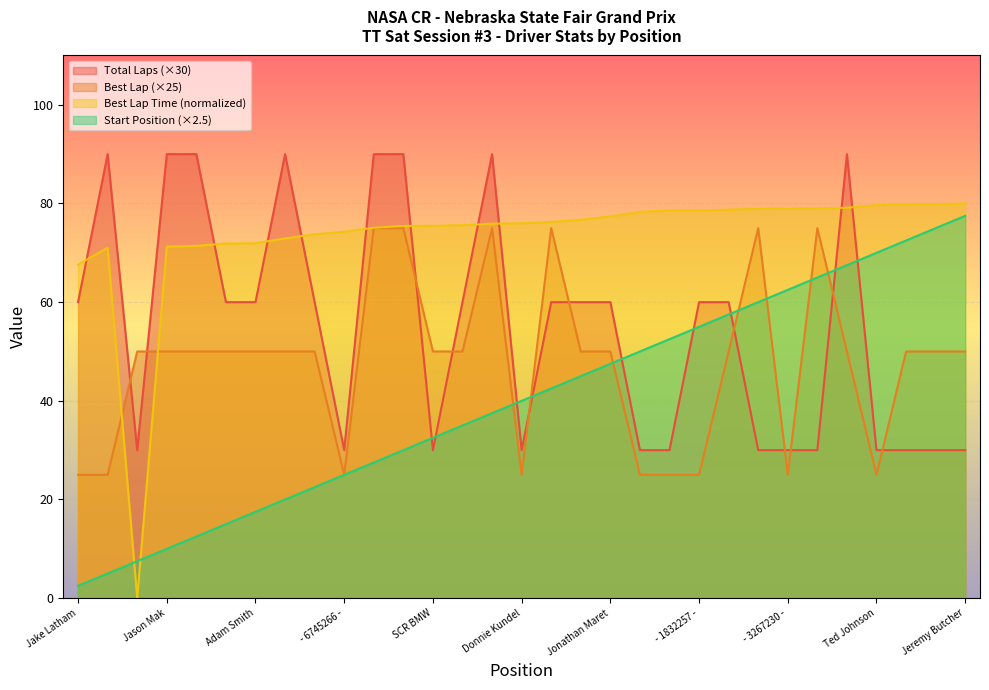

Reading right to left, what are all the values shown in this chart?

Total Laps: 30.0	30.0	30.0	30.0	90.0	30.0	30.0	30.0	60.0	60.0	30.0	30.0	60.0	60.0	60.0	30.0	90.0	60.0	30.0	90.0	90.0	30.0	60.0	90.0	60.0	60.0	90.0	90.0	30.0	90.0	60.0
Best Lap: 50.0	50.0	50.0	25.0	50.0	75.0	25.0	75.0	50.0	25.0	25.0	25.0	50.0	50.0	75.0	25.0	75.0	50.0	50.0	75.0	75.0	25.0	50.0	50.0	50.0	50.0	50.0	50.0	50.0	25.0	25.0
Position: 77.5	75.0	72.5	70.0	67.5	65.0	62.5	60.0	57.5	55.0	52.5	50.0	47.5	45.0	42.5	40.0	37.5	35.0	32.5	30.0	27.5	25.0	22.5	20.0	17.5	15.0	12.5	10.0	7.5	5.0	2.5
Best Lap Time: 80.0	79.9	79.9	79.6	79.1	79.0	78.9	78.9	78.8	78.6	78.6	78.3	77.4	76.7	76.3	76.0	75.9	75.6	75.5	75.5	75.1	74.3	73.8	72.9	71.9	71.9	71.4	71.3	0.0	71.0	67.6